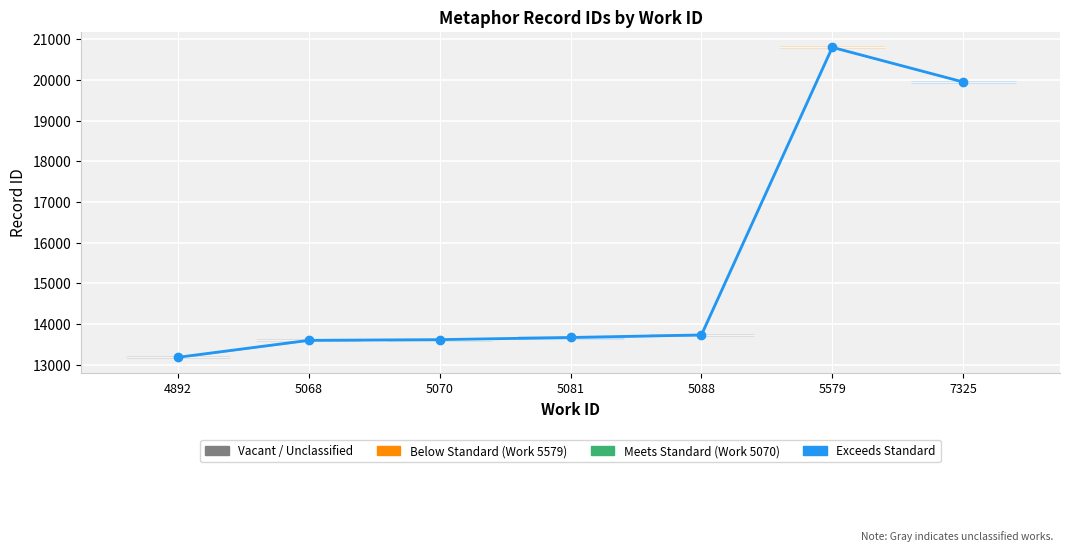

What is the difference between the values at 5081 and 5070?

53.0